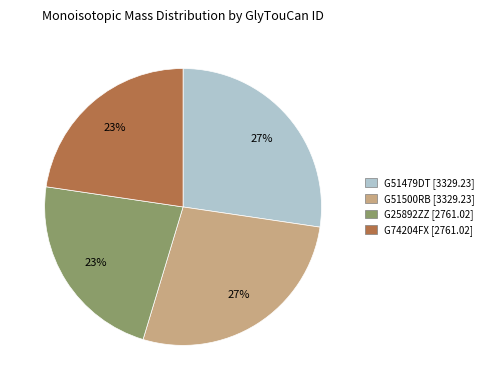

To the nearest percent, what is the combined percentage of G25892ZZ and G51500RB?

50%